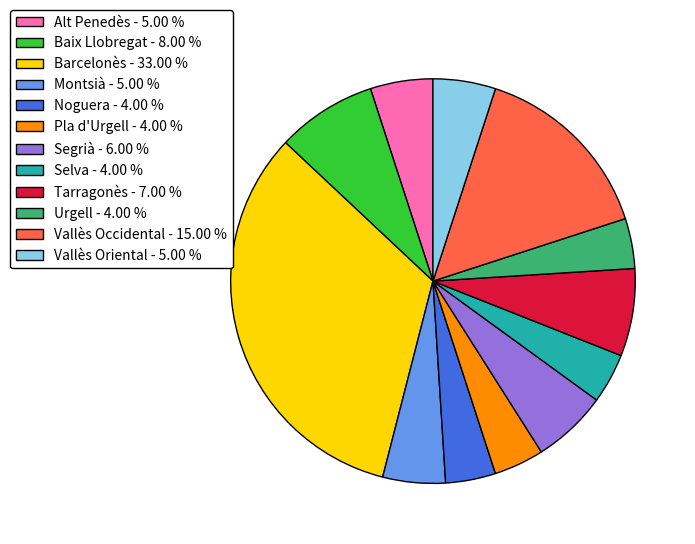

Do Barcelonès - 33.00 % and Montsià - 5.00 % together represent more than half of the pie?

No